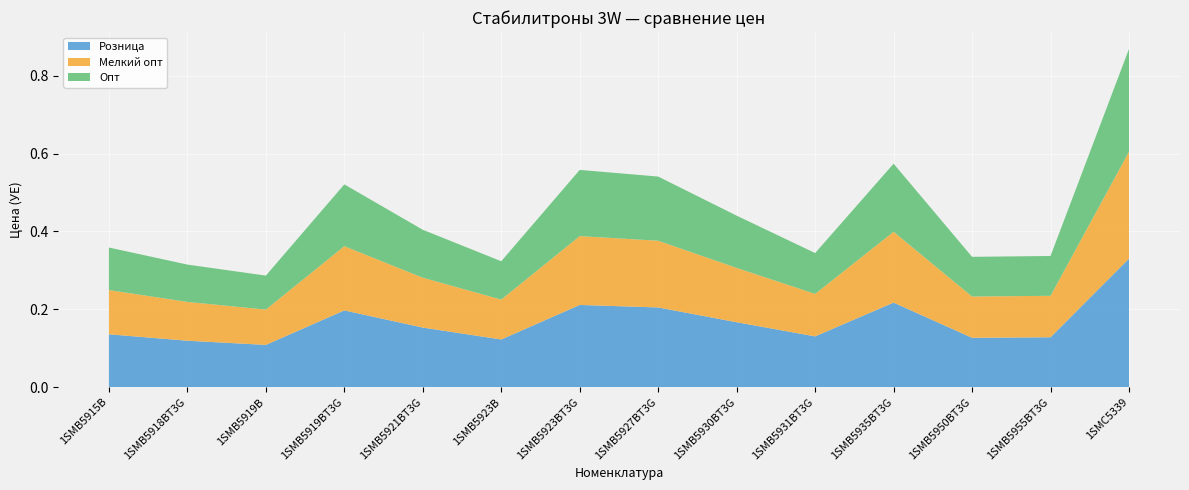

Reading left to right, list all the values displayed in this chart.

Розница: 0.1	0.1	0.1	0.2	0.2	0.1	0.2	0.2	0.2	0.1	0.2	0.1	0.1	0.3
Мелкий опт: 0.1	0.1	0.1	0.2	0.1	0.1	0.2	0.2	0.1	0.1	0.2	0.1	0.1	0.3
Опт: 0.1	0.1	0.1	0.2	0.1	0.1	0.2	0.2	0.1	0.1	0.2	0.1	0.1	0.3